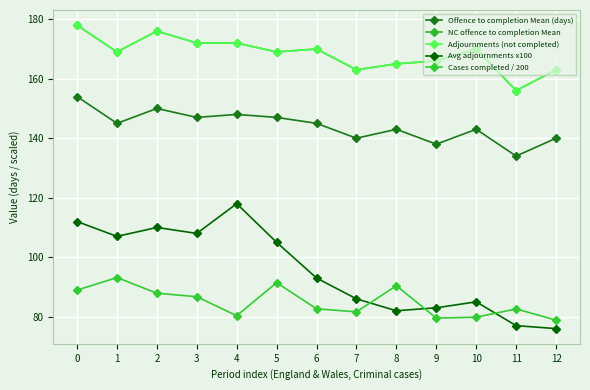

True or false: NC offence to completion Mean and Cases completed / 200 cross at least once.

False